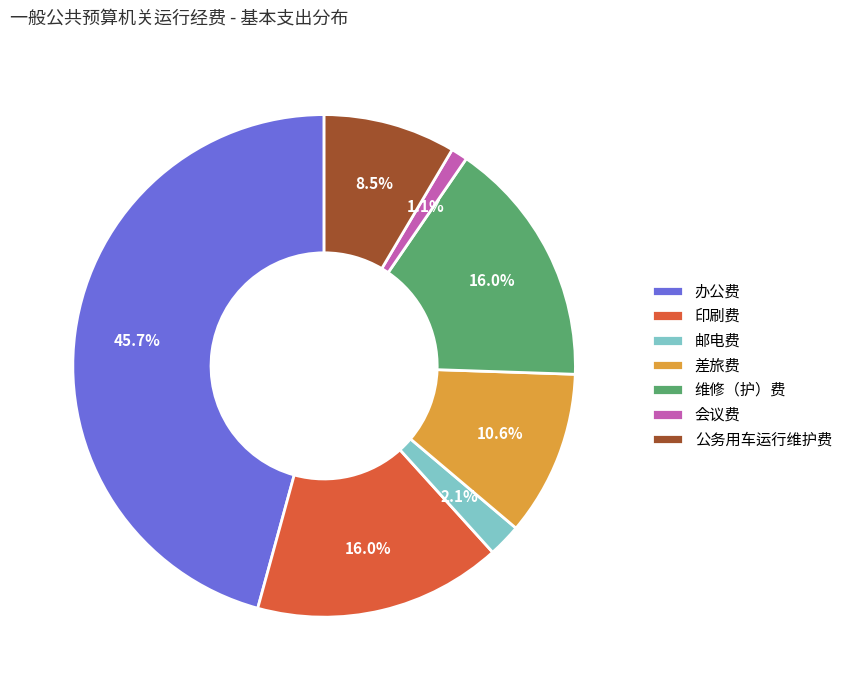

Does 维修（护）费 represent more than half of the total?

No